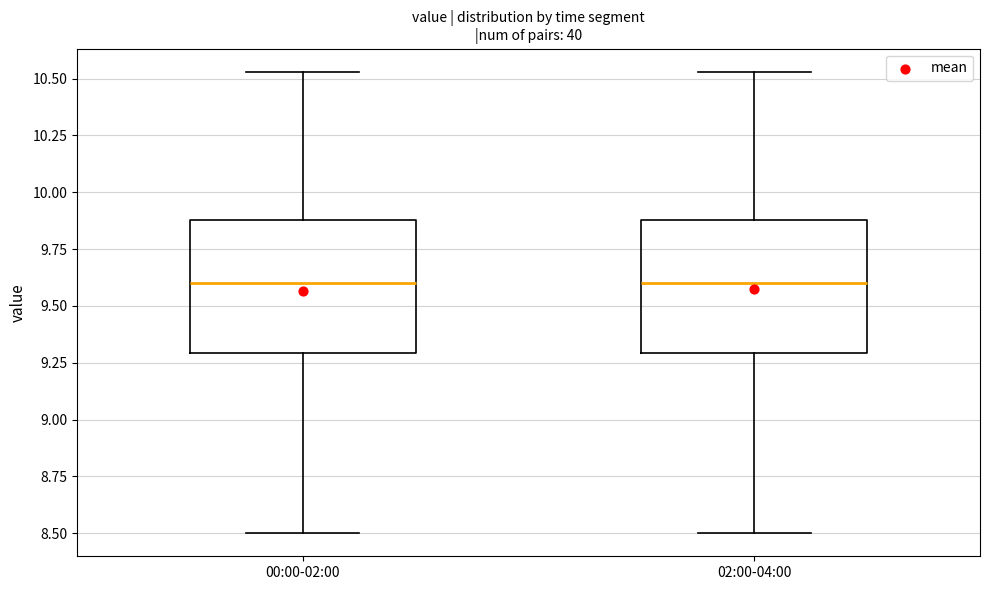

Reading left to right, read every box against the y-axis: the position of its median line, the range the box covers, and the ends of its whiskers. The values are not printed on the chart, so give them approximately, as read against the axis.

00:00-02:00: median 9.60, box 9.30 to 9.90, whiskers 8.50 to 10.55
02:00-04:00: median 9.60, box 9.30 to 9.90, whiskers 8.50 to 10.55